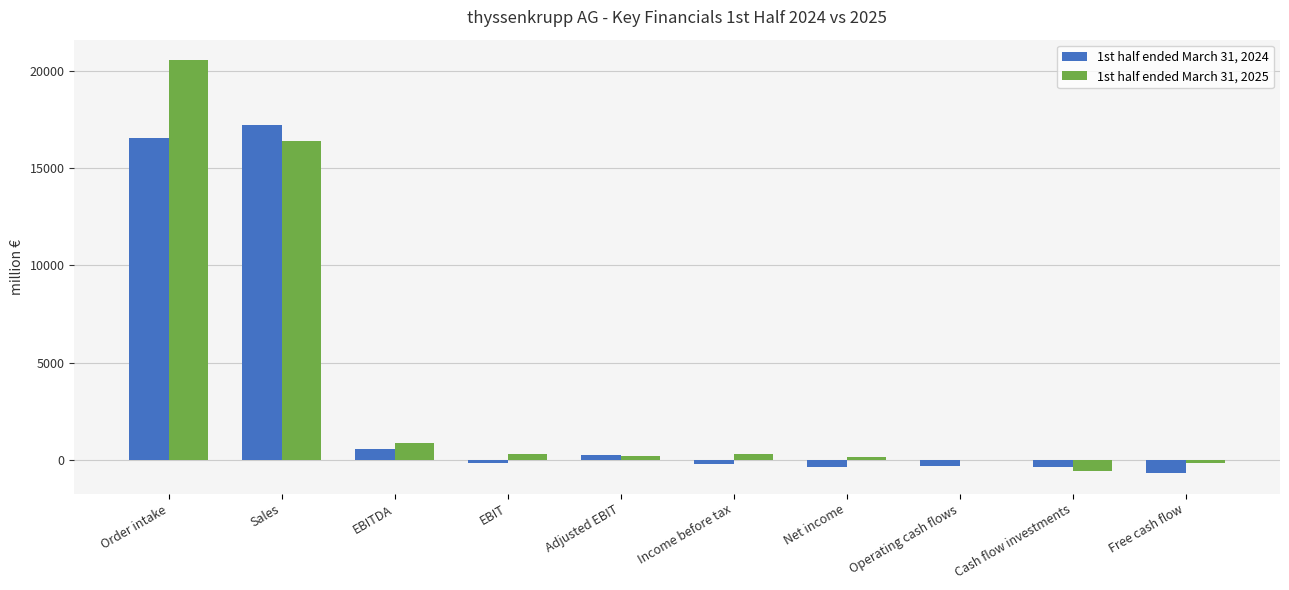

How many series are shown in this chart?

2